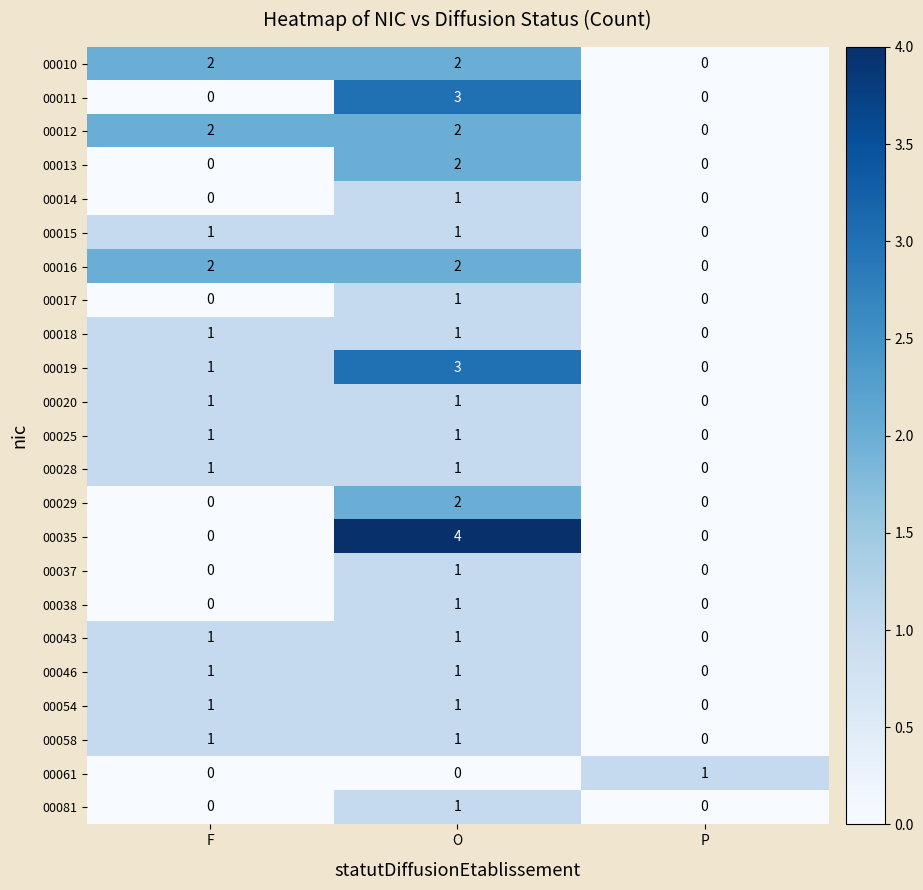

How many positive values does the 00046 series have?

2